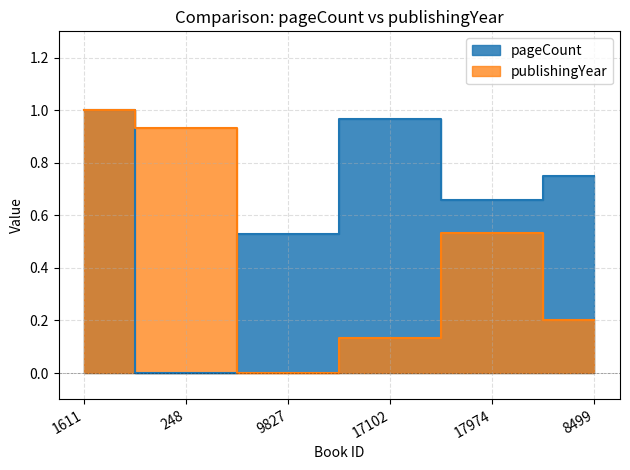

At 1611, list the series in order from smallest to largest.

pageCount, publishingYear